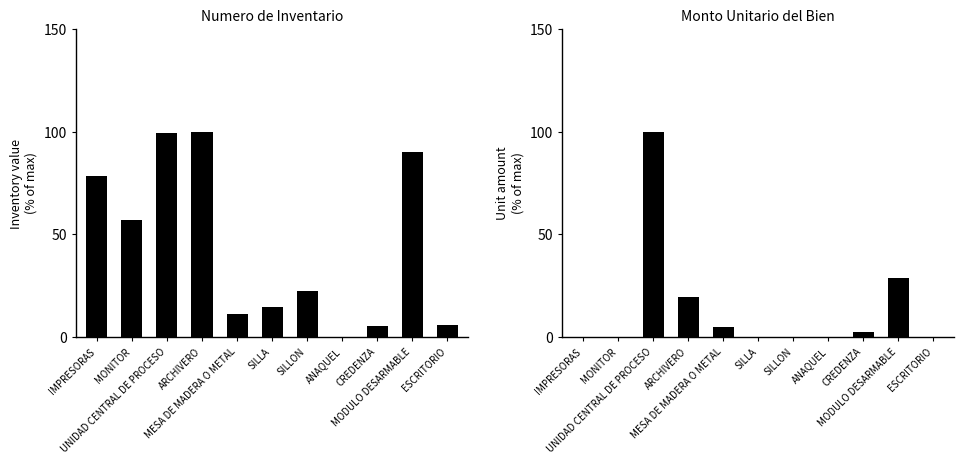

List the series in order of their peak value, lowest first.

Numero de inventario, Monto unitario del bien